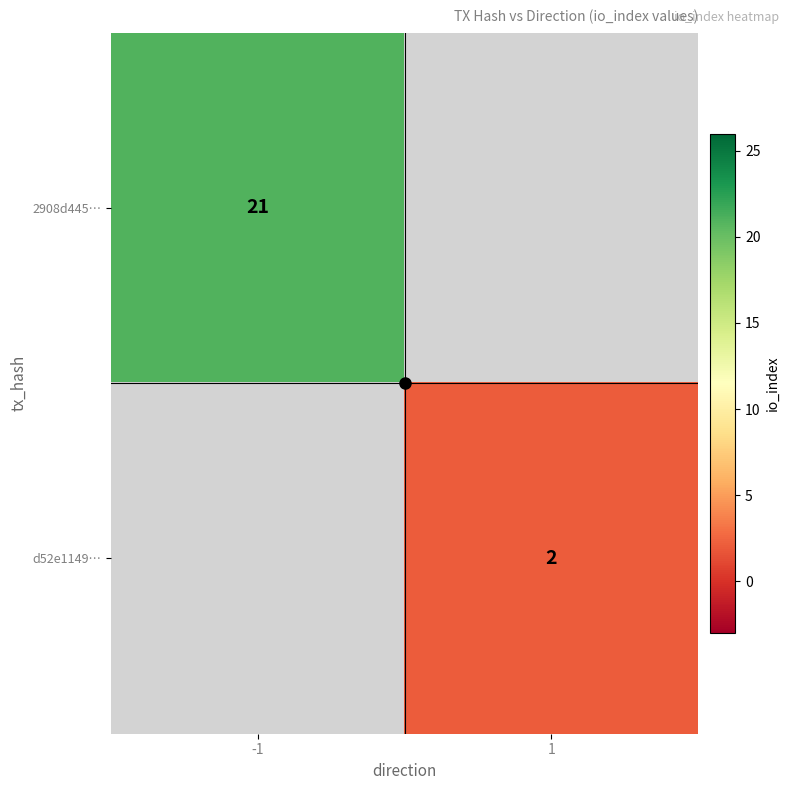

The 2908d445… series shows 21 at -1. True or false?

True